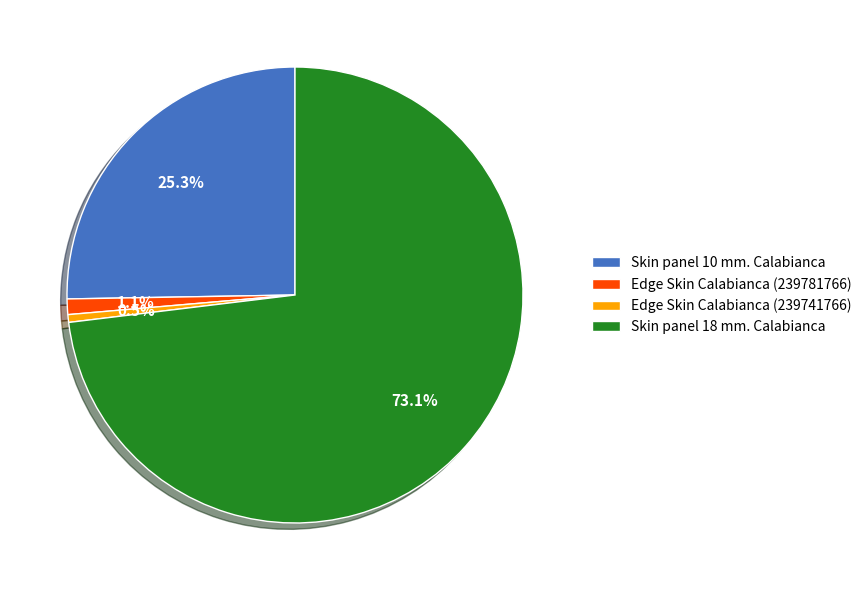

Does Skin panel 18 mm. Calabianca represent more than half of the total?

Yes